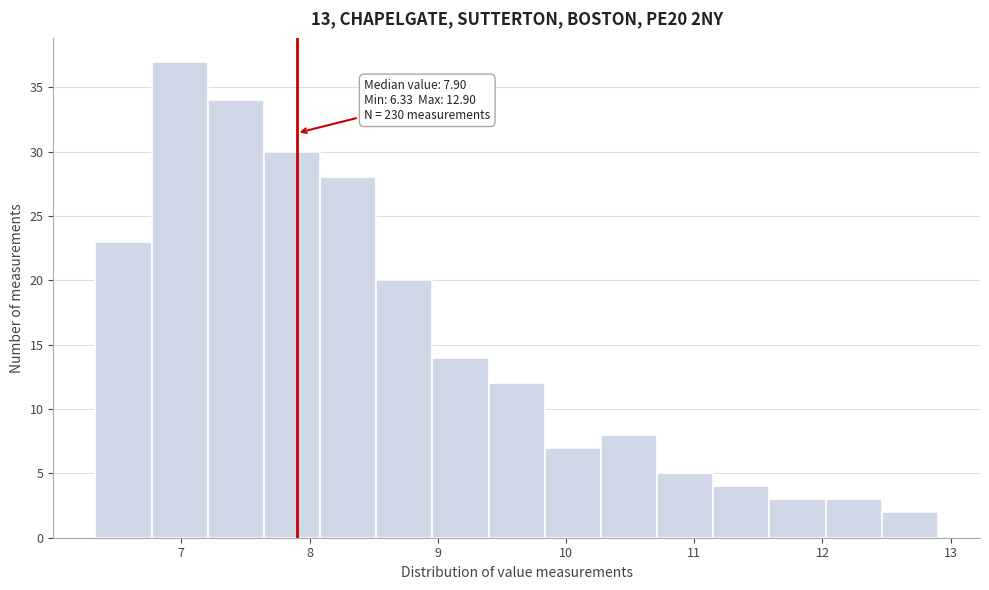

Over which range of the x-axis is the bar tallest?

6.8 to 7.2